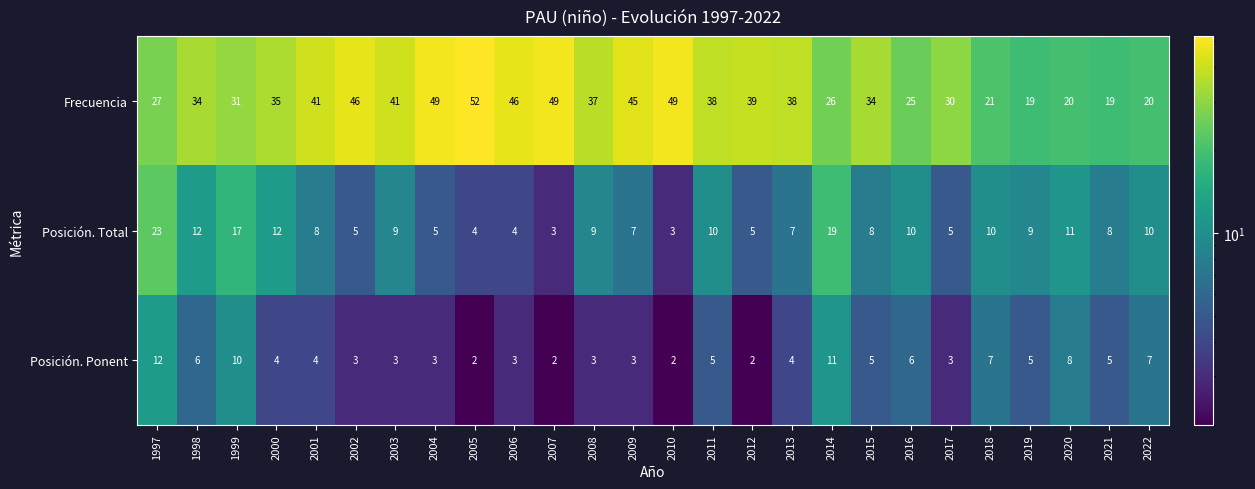

Is it true that Frecuencia equals 34 at 2015?

True